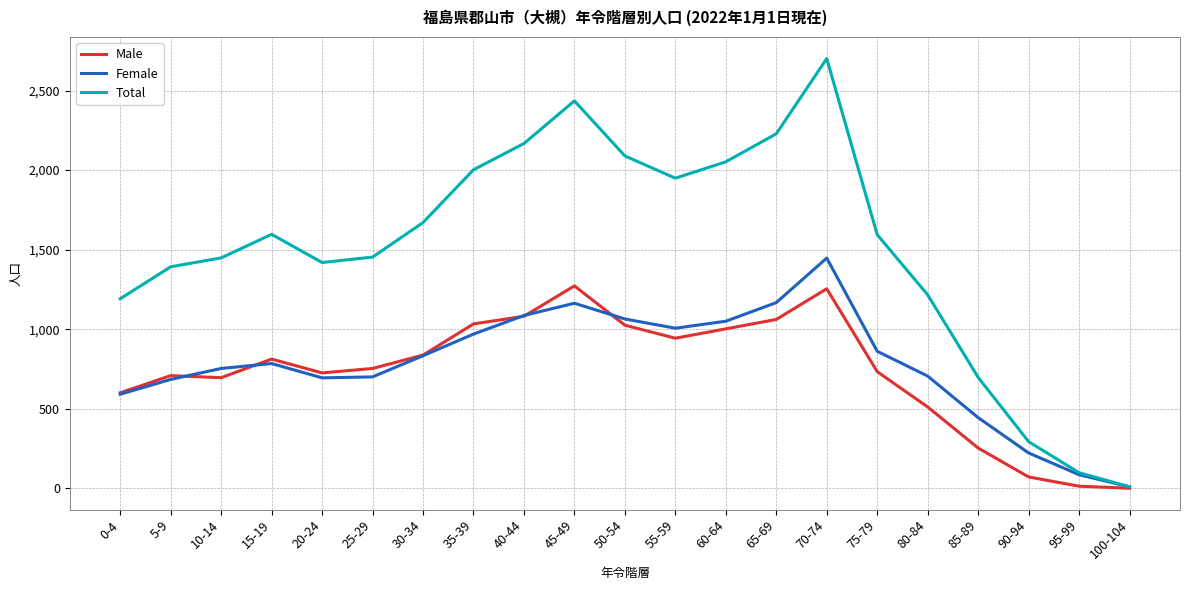

Which series has the largest range (max minus min)?

Total